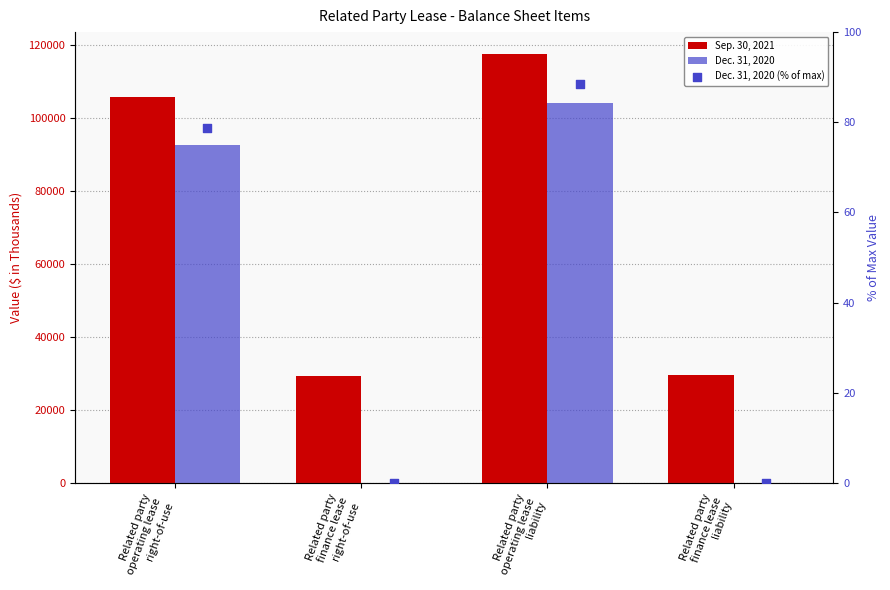

What are all the series names shown in the legend?

Sep. 30, 2021, Dec. 31, 2020, Dec. 31, 2020 (% of max)